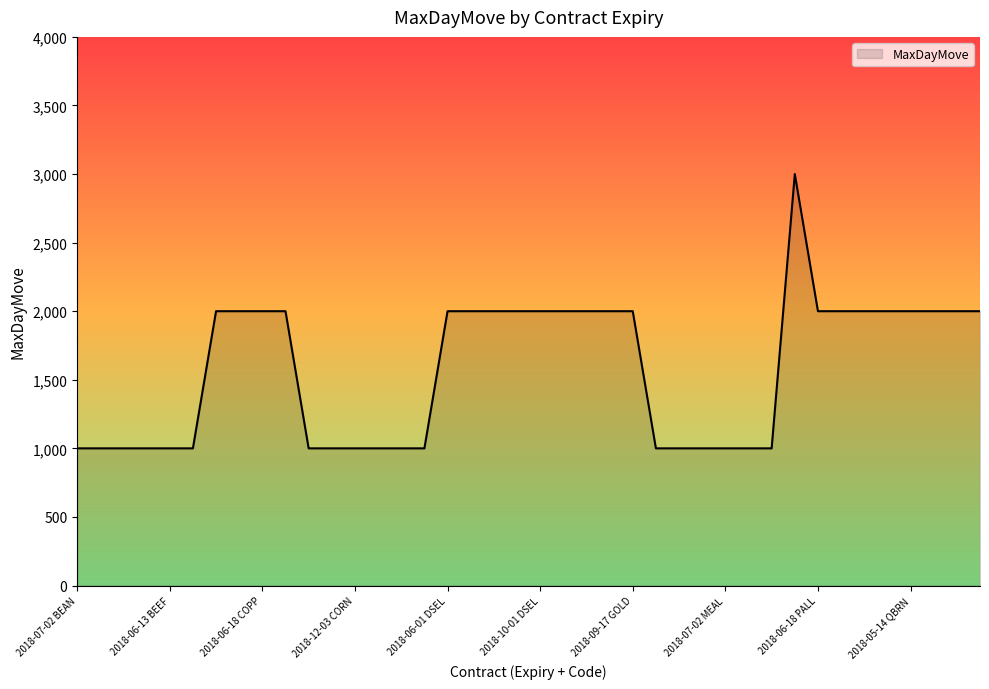

What is the minimum value shown in the chart?

1000